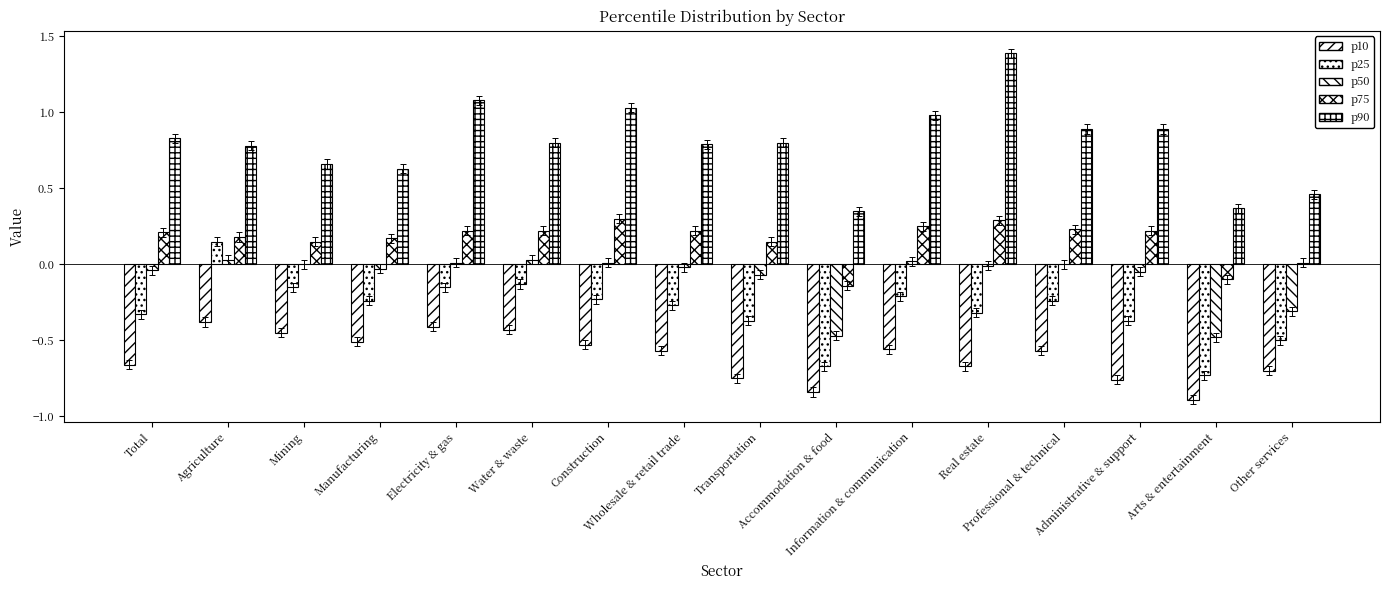

Are the bars grouped side by side (vs. stacked)?

Yes